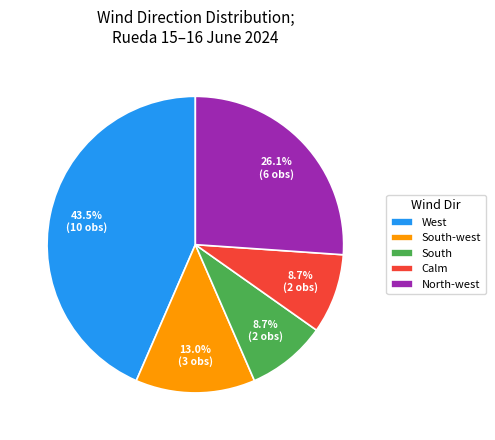

To the nearest percent, what portion does South represent?

9%